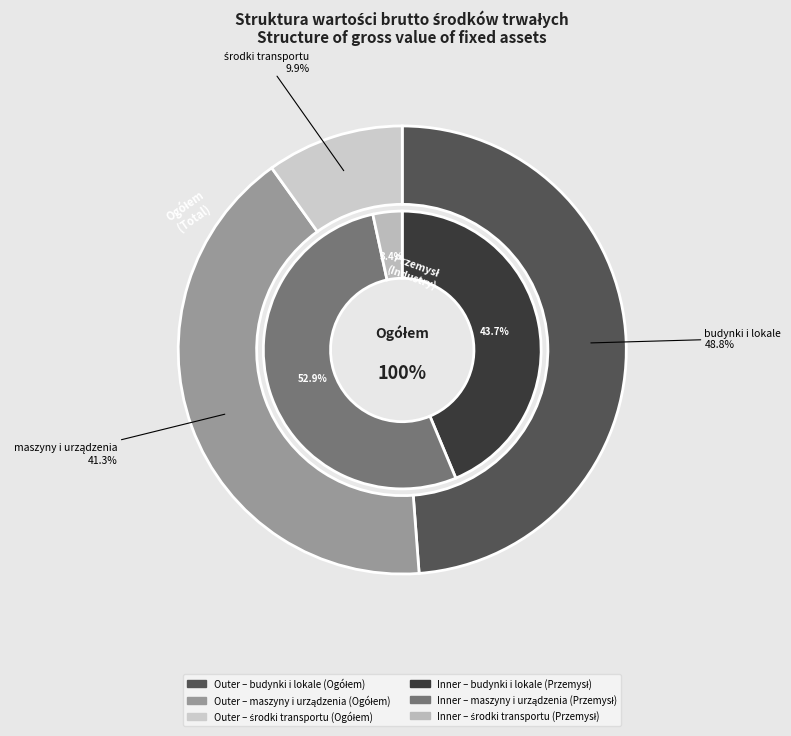

Is it true that środki transportu is 18% of the pie?

False